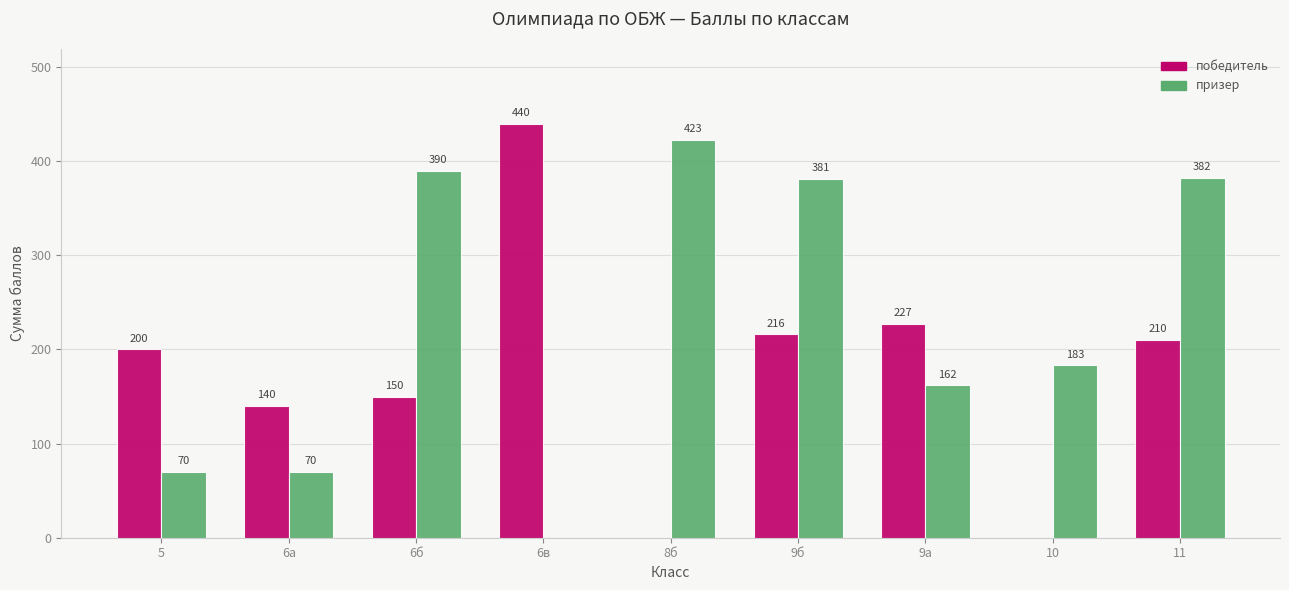

Which category has the highest value in the призер series?

8б